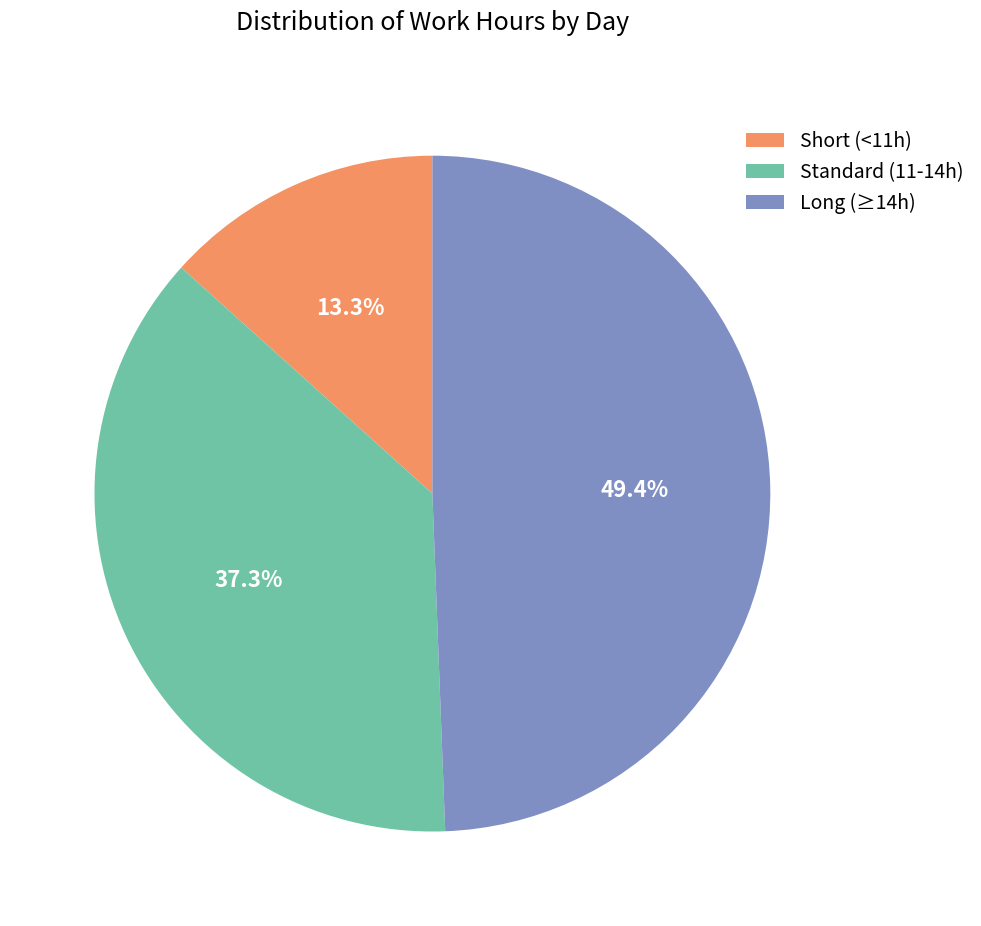

Which category has the smallest portion of the pie?

Short (<11h)